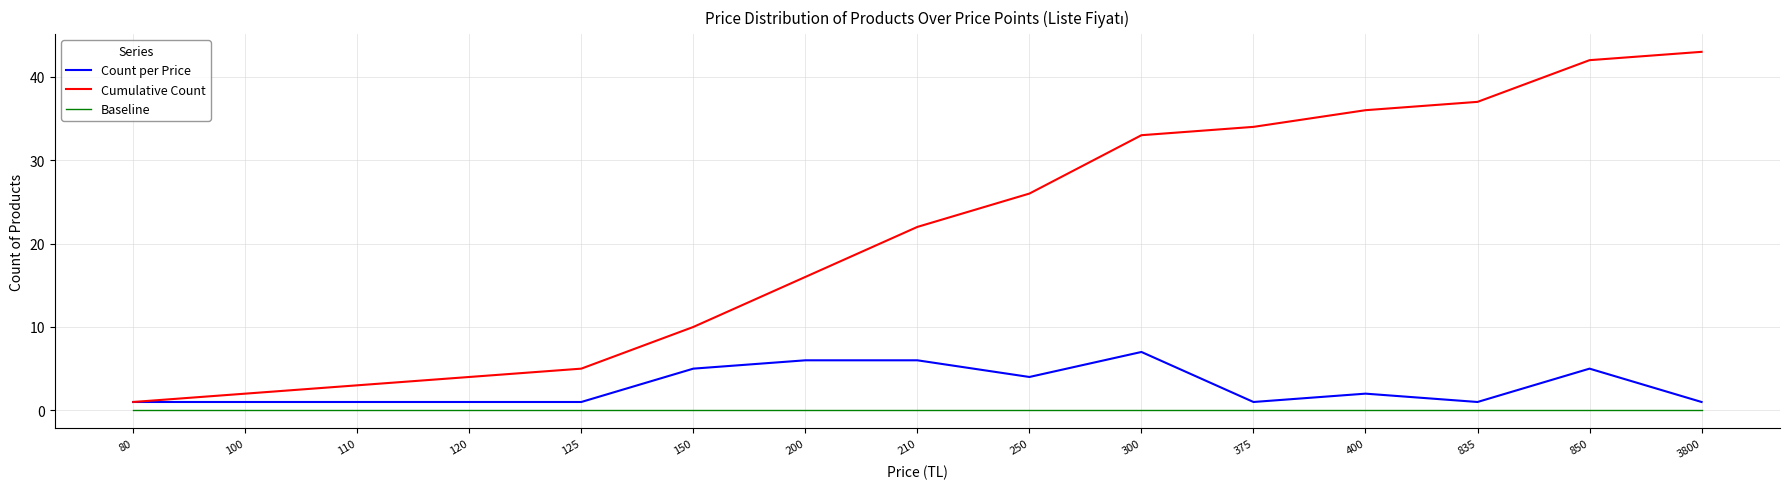

Reading right to left, transcribe all the data shown in this chart.

Count per Price: 1	5	1	2	1	7	4	6	6	5	1	1	1	1	1
Cumulative Count: 43	42	37	36	34	33	26	22	16	10	5	4	3	2	1
Baseline: 0	0	0	0	0	0	0	0	0	0	0	0	0	0	0